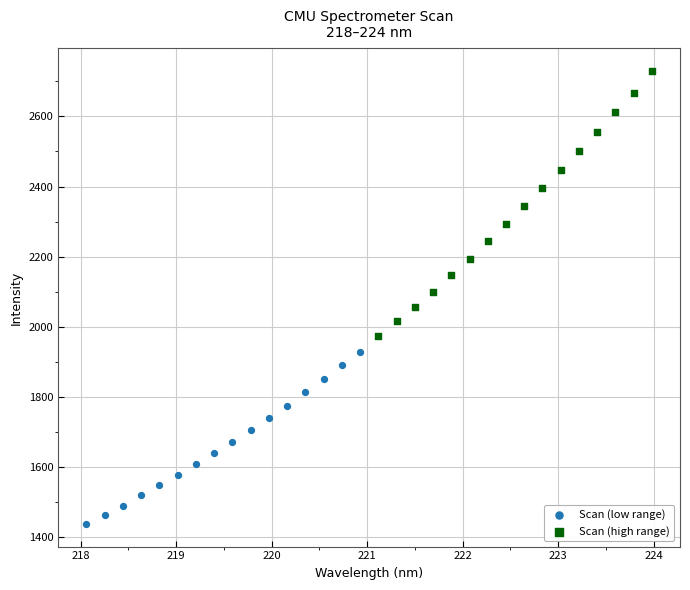

Which series has the widest spread of Y values?

Scan (high range)